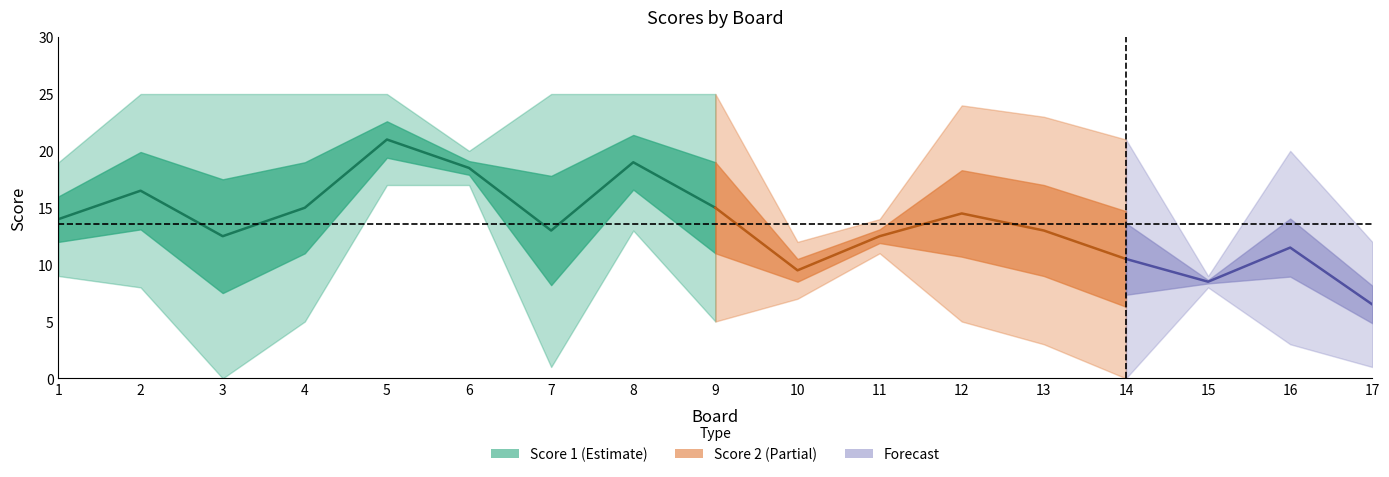

Where does the Score 1 series first go above 17?

1